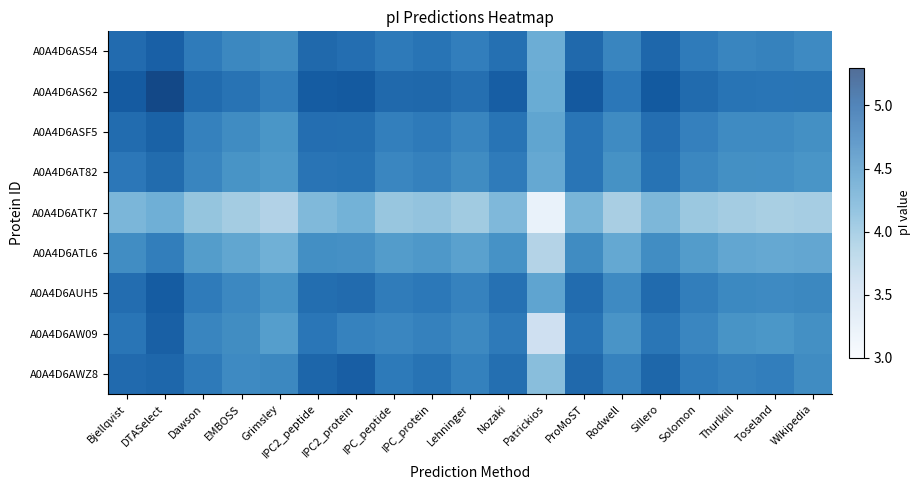

Which has a higher value, IPC_peptide or Dawson?

IPC_peptide